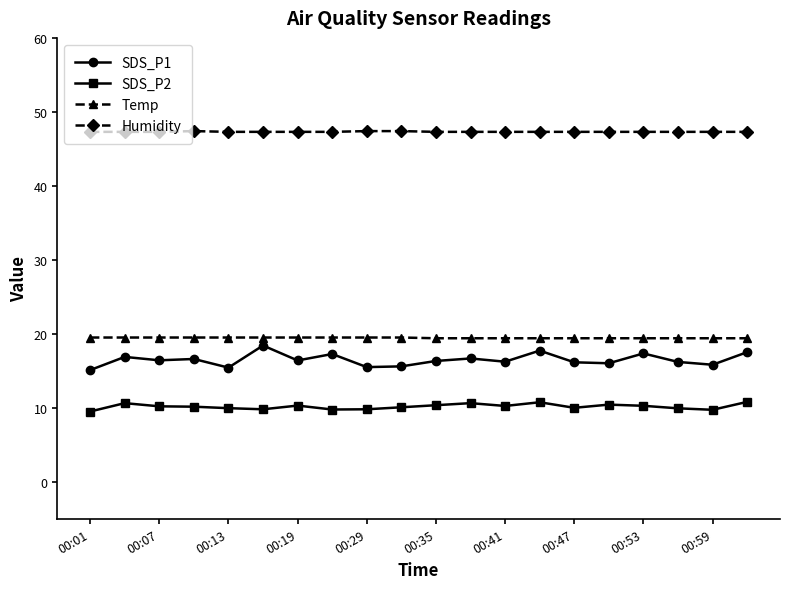

Which series has the largest total across all categories?

Humidity